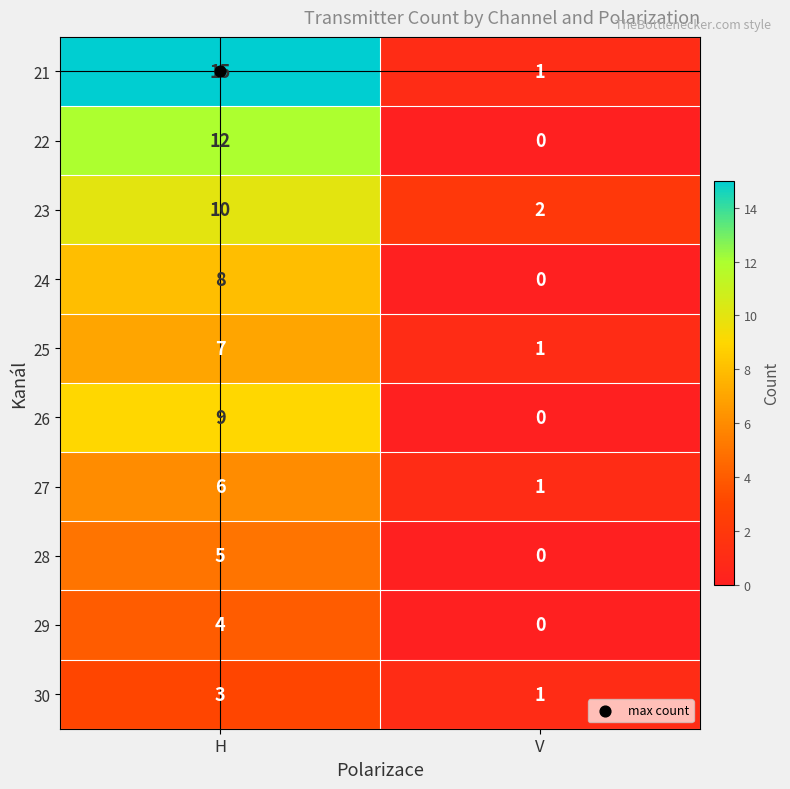

Which series has the largest total across all categories?

21